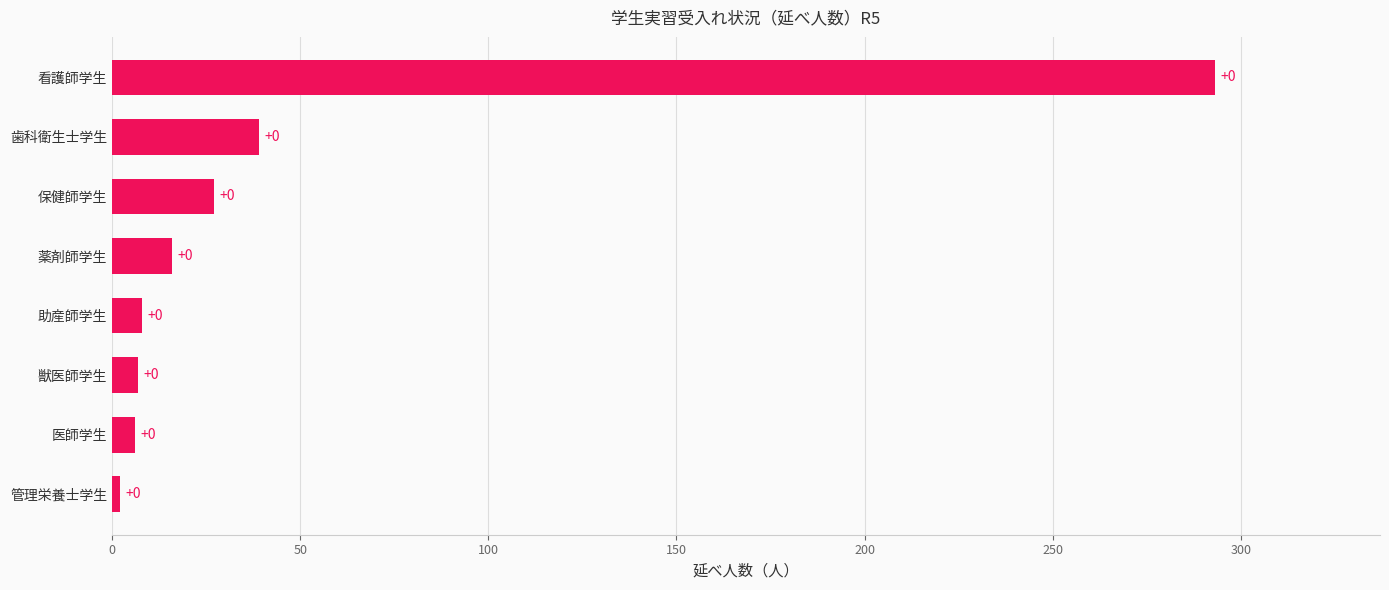

Are the bars horizontal?

Yes